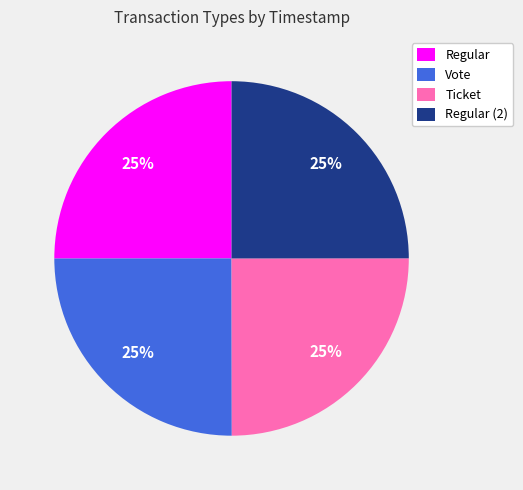

To the nearest percent, what percentage of the pie is Regular (2)?

25%